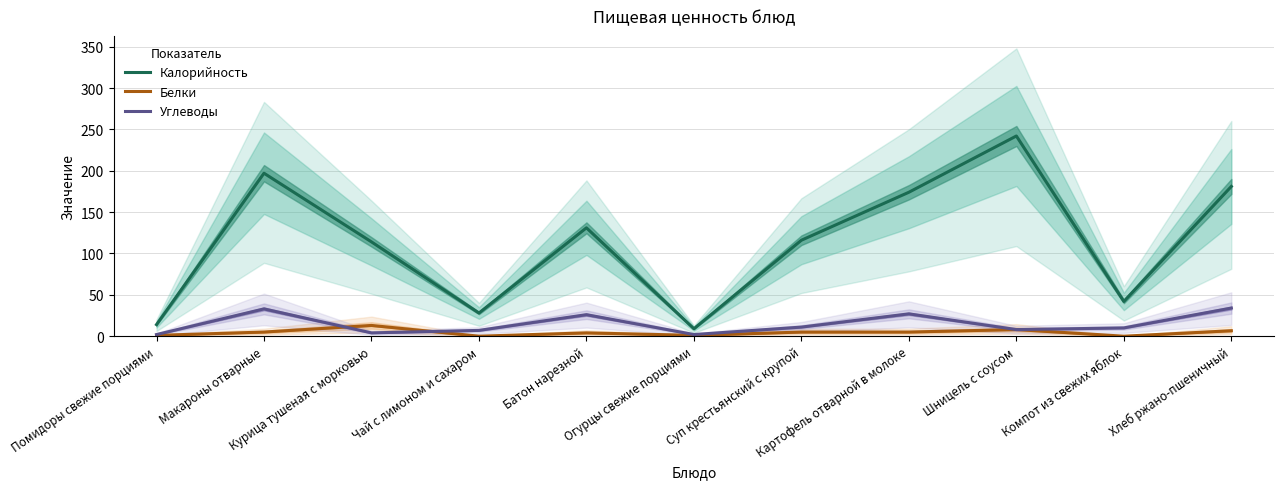

Read the Углеводы value at Шницель с соусом.

8.0